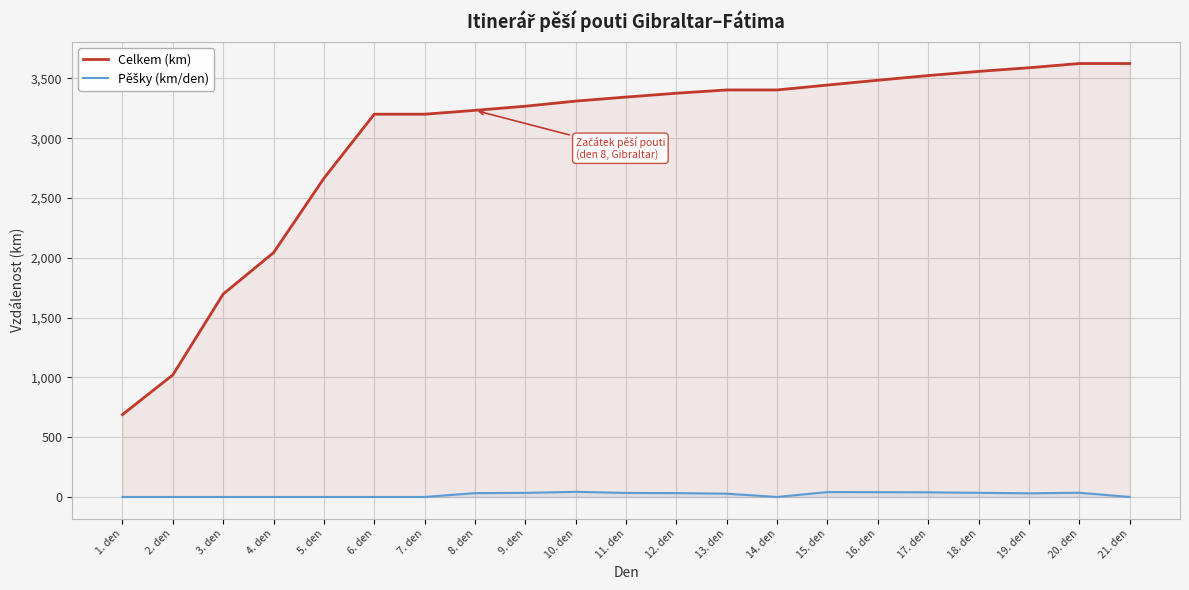

In Pěšky (km/den), how many points are higher than both neighbors (excluding endpoints)?

3